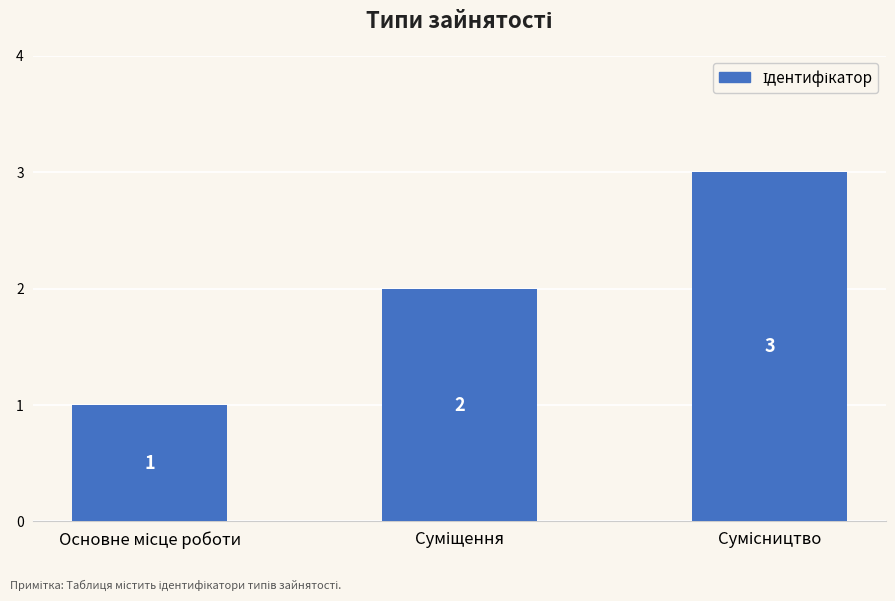

What is the sum of all values?

6